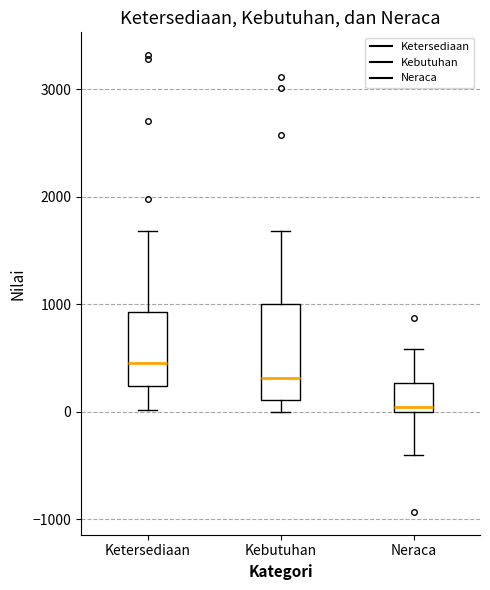

Where is the lower edge of the box for Ketersediaan on the y-axis? The values are not printed on the chart, so give them approximately, as read against the axis.

200